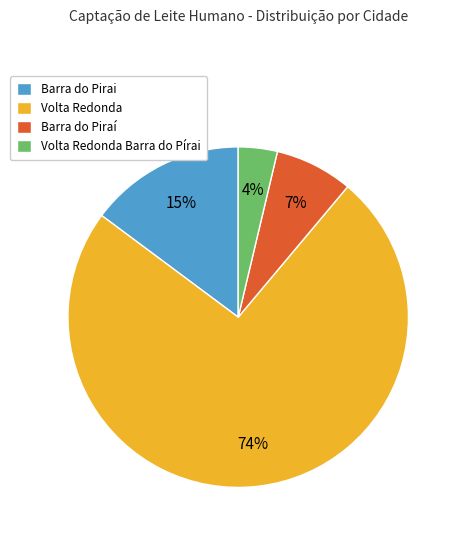

To the nearest percent, what is the difference between the largest and smallest slice percentages?

70%